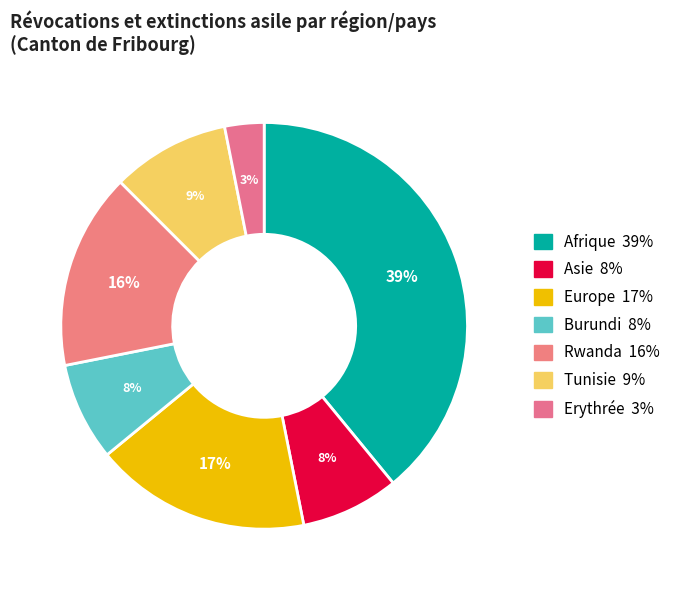

Does any single category account for the majority?

No